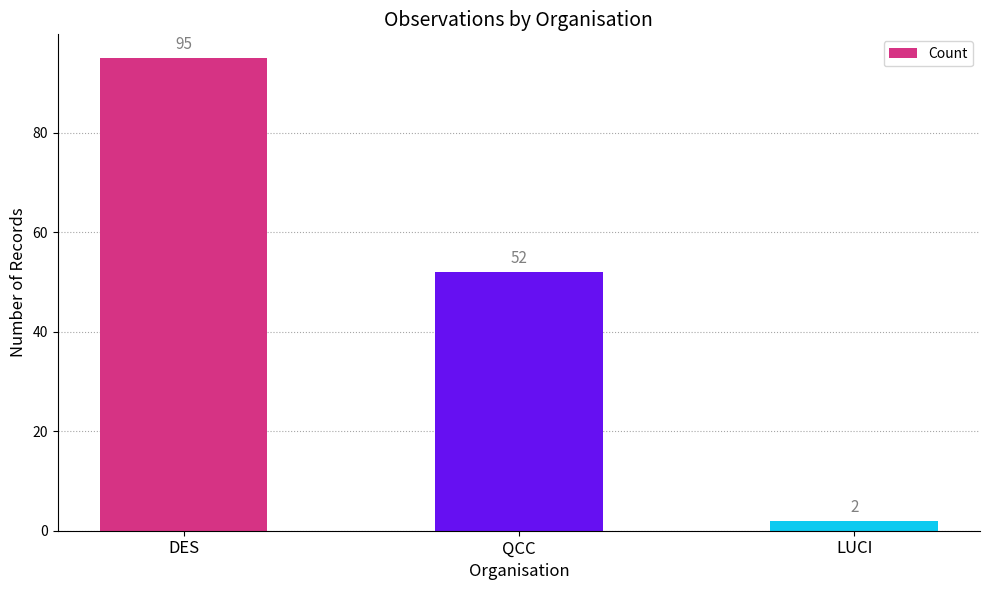

Rank the categories by value from highest to lowest.

DES, QCC, LUCI